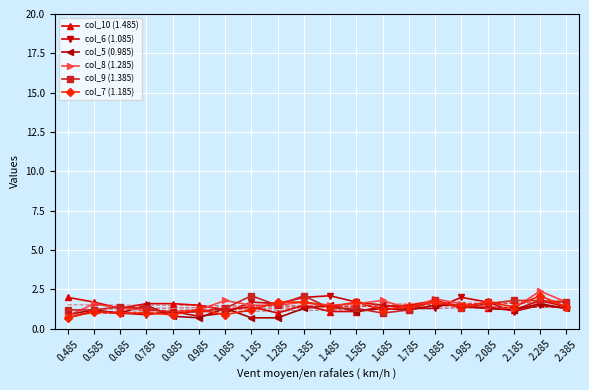

What is the spread (max minus min) of values at 0.485?

1.3